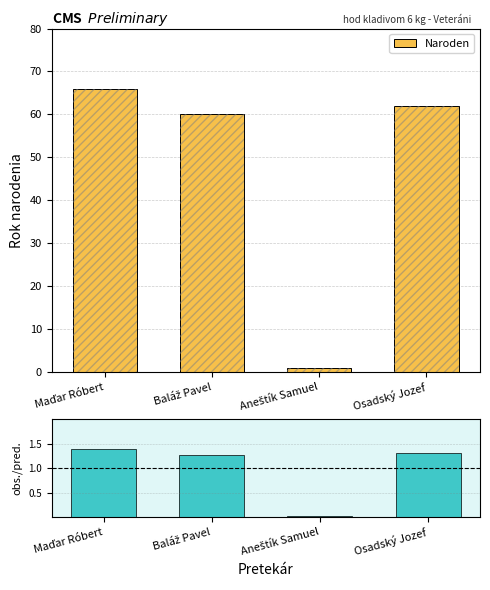

Reading right to left, extract all data points from this chart.

Naroden: 62.0	1.0	60.0	66.0
obs./pred.: 1.3	0.0	1.3	1.4